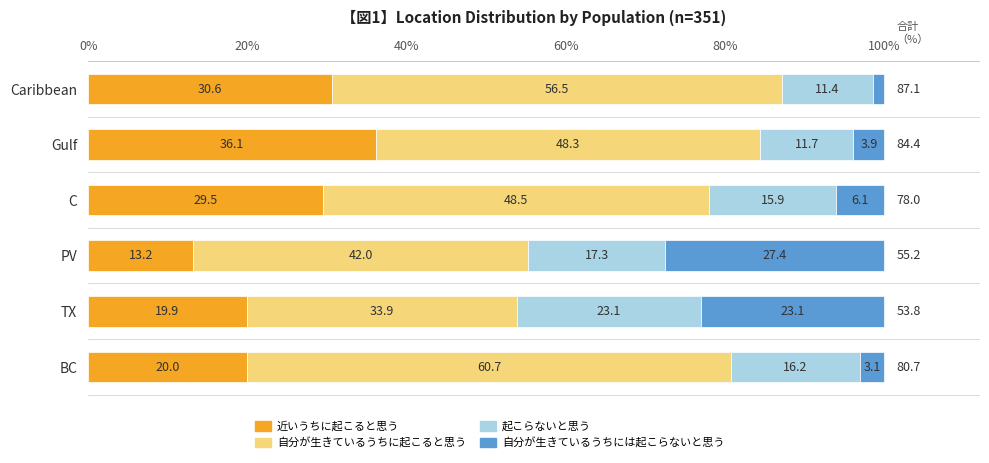

What is the total value across all series at Caribbean?

99.9